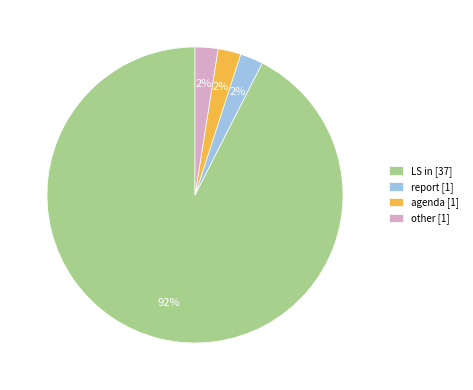

What is the largest slice in the pie chart?

LS in [37]